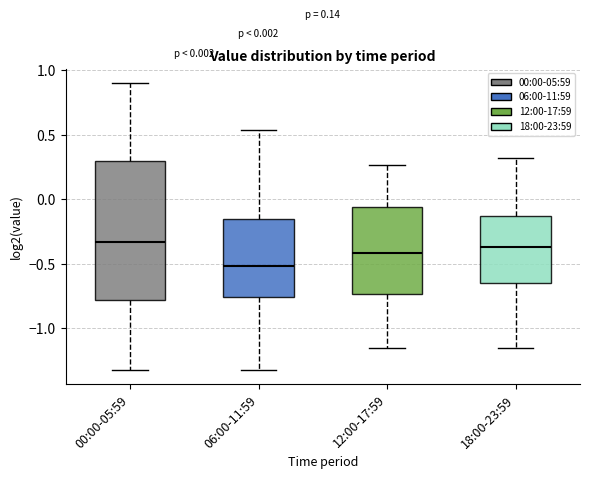

Which box is the tallest, from its lower edge to its upper edge?

00:00-05:59